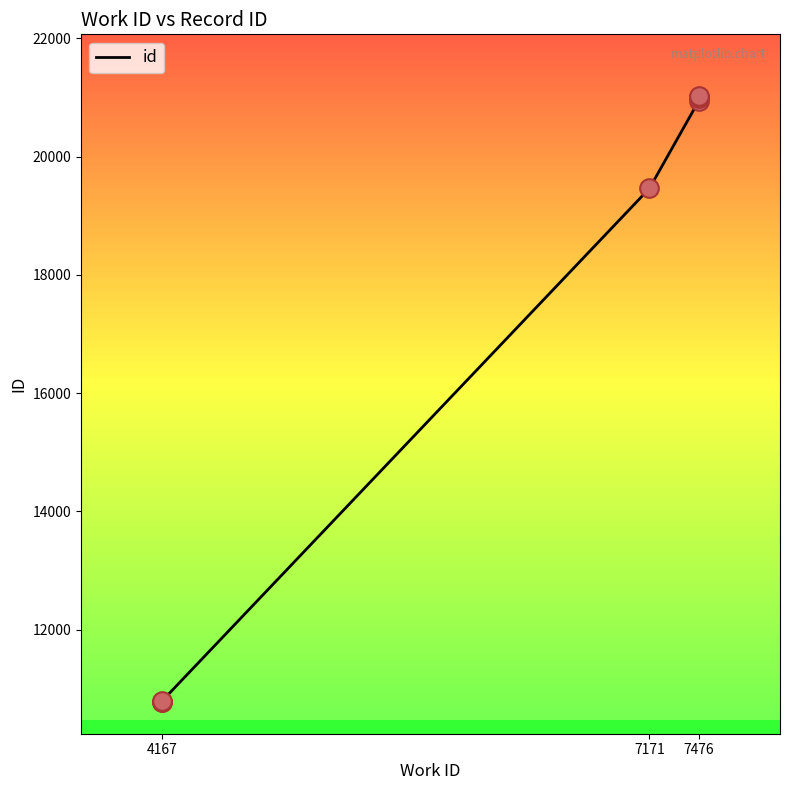

What is the change in value from 7171 to 7476?

+1540